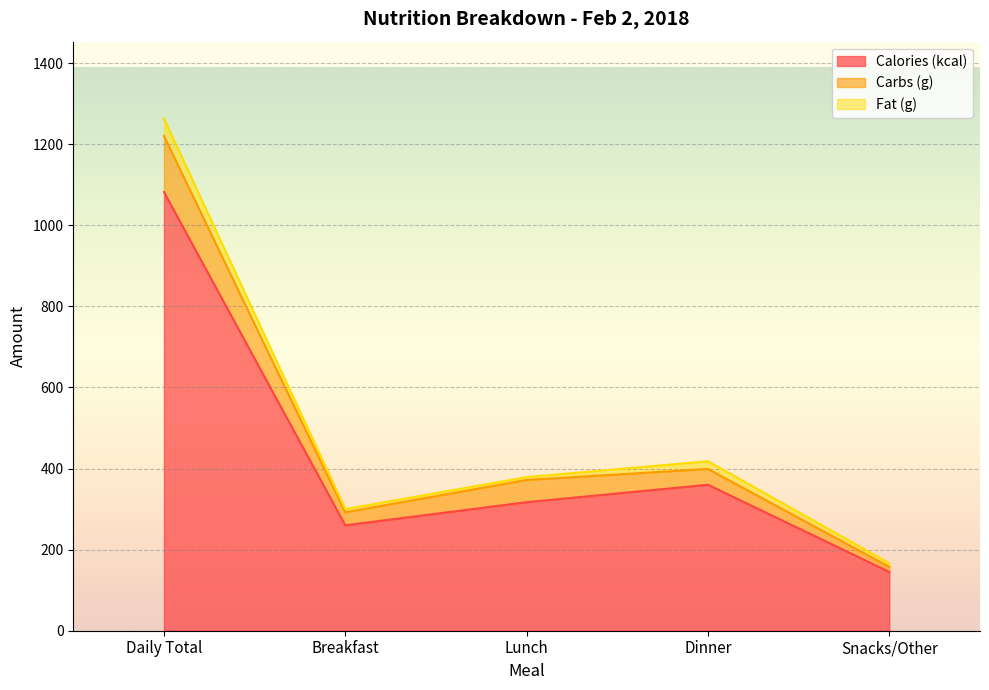

Is it true that Calories (kcal) equals 317.0 at Lunch?

True